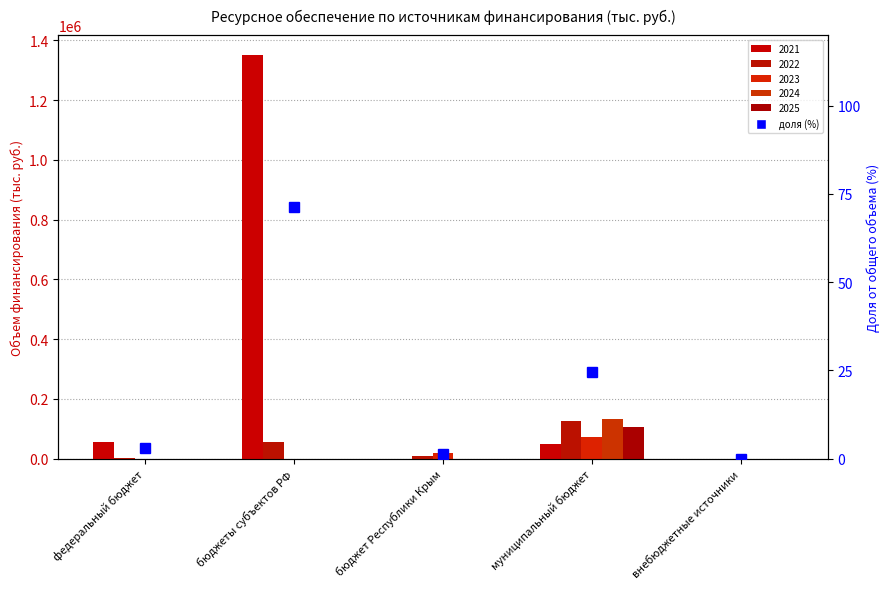

What is the label of the 4th bar from the left?

муниципальный бюджет